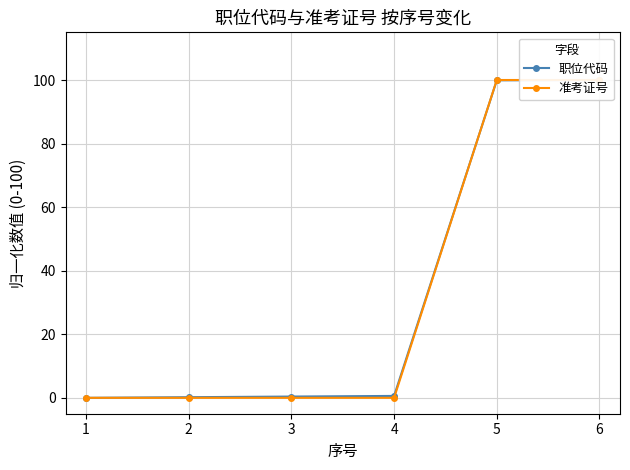

How many lines are shown in the chart?

2